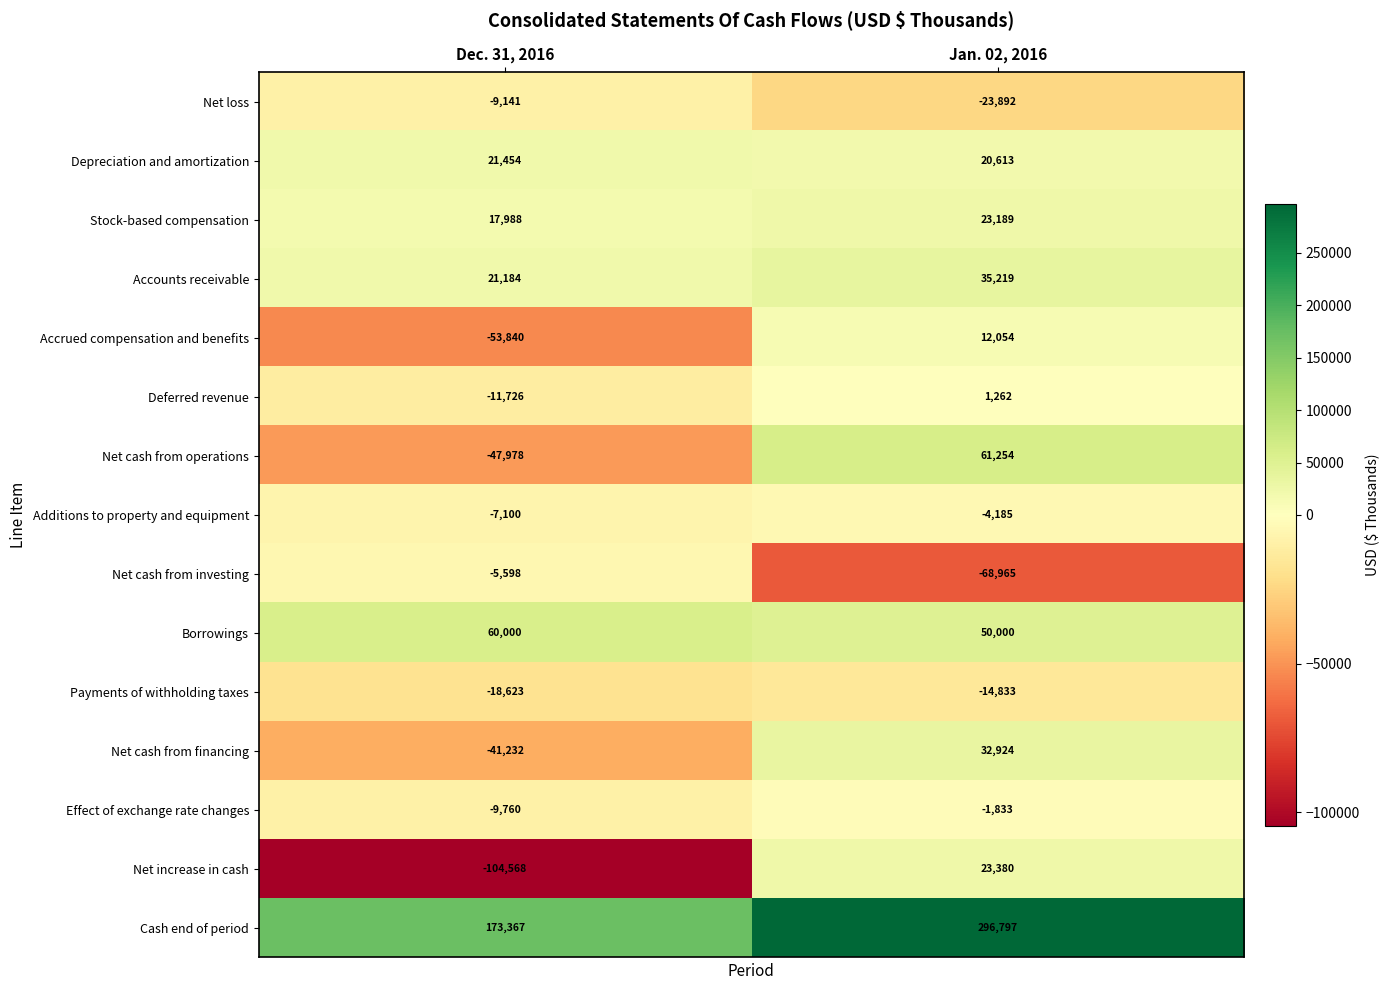

What is the approximate value of Effect of exchange rate changes at Jan. 02, 2016, to the nearest 100?

-1800